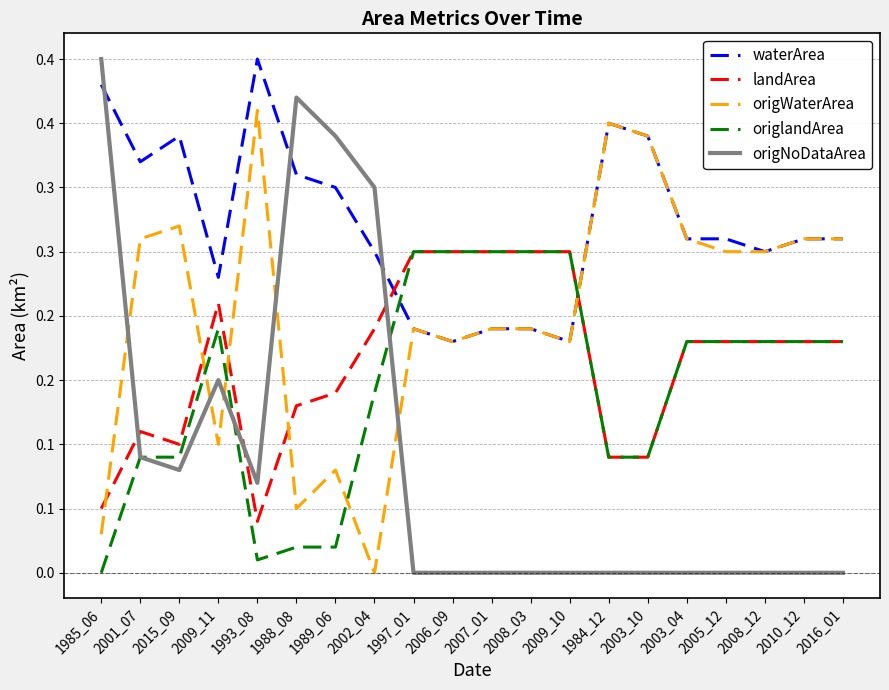

True or false: landArea has more than 0 points higher than both neighbors.

True